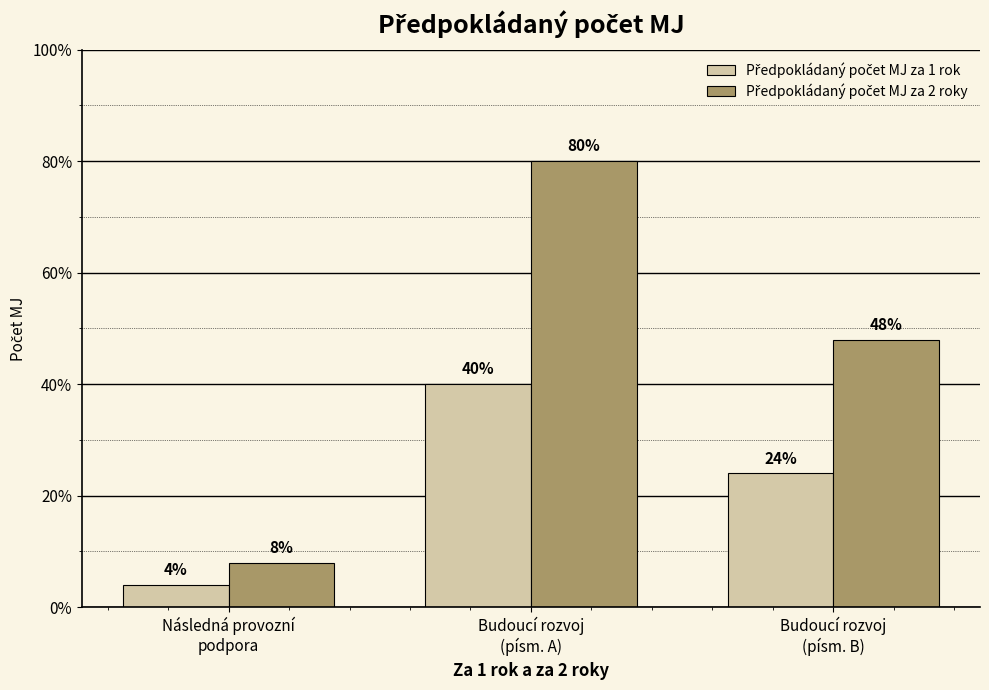

What is the value of the Předpokládaný počet MJ za 2 roky bar at the 3rd from the left?

12